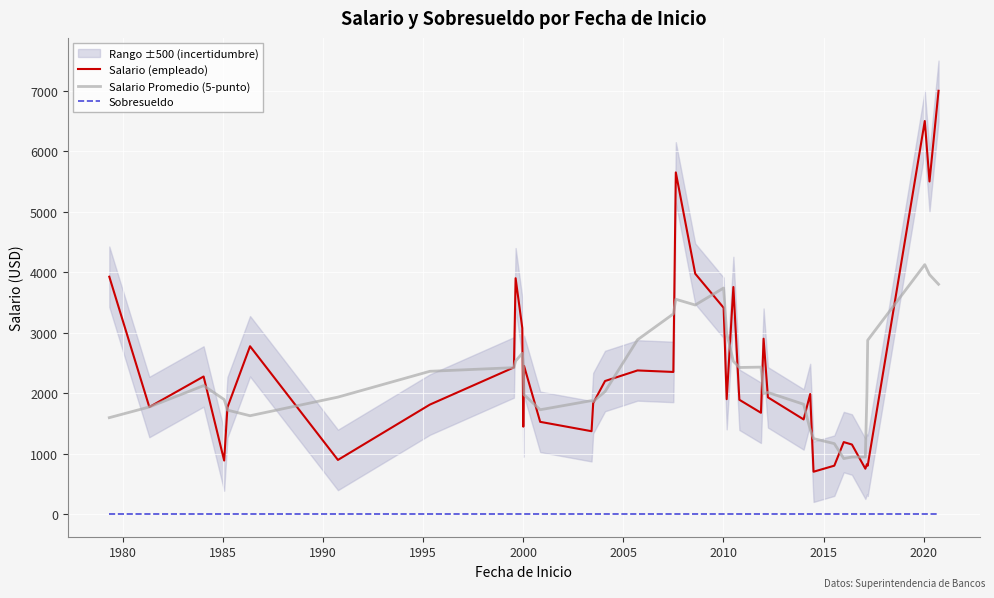

What is the highest value of the Salario (empleado) series?

7000.0